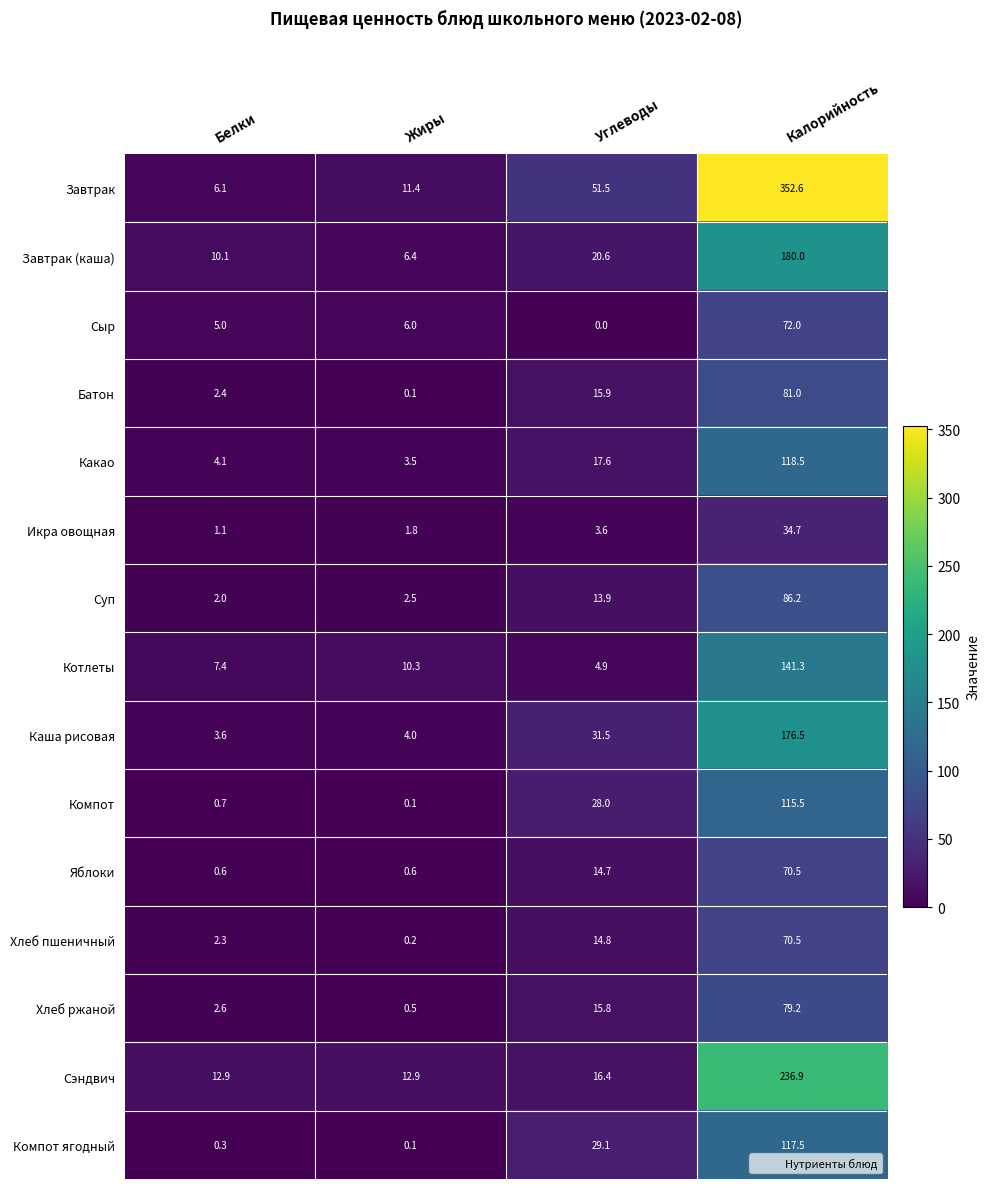

The value of Яблоки at Углеводы is 14.7. True or false?

True